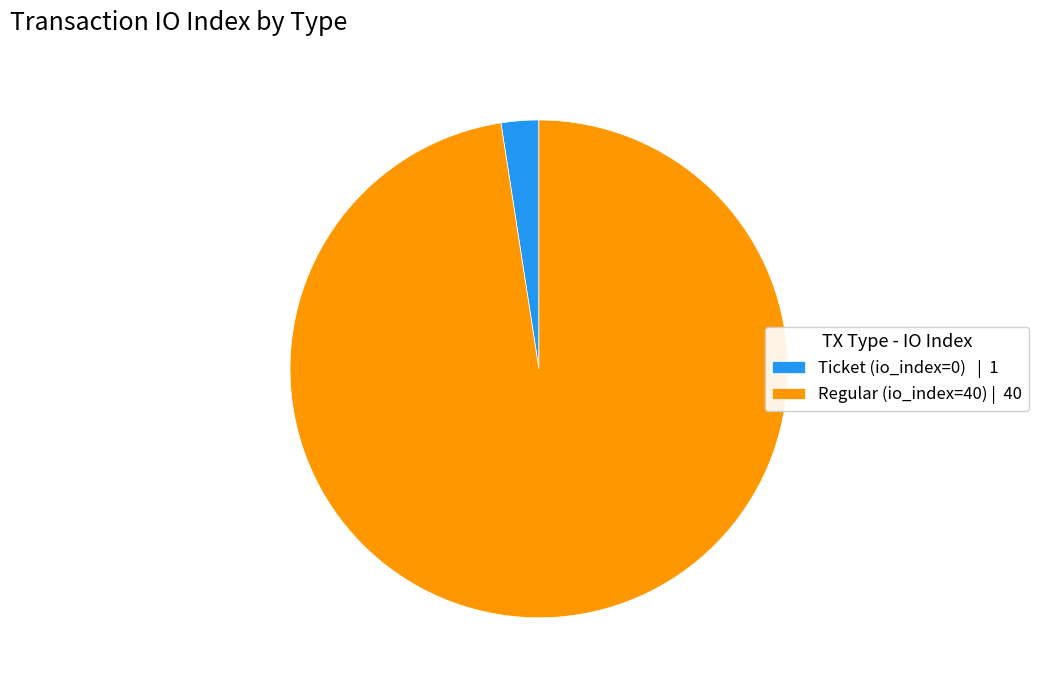

Rank the categories by value from lowest to highest.

Ticket (io_index=0) | 1, Regular (io_index=40) | 40